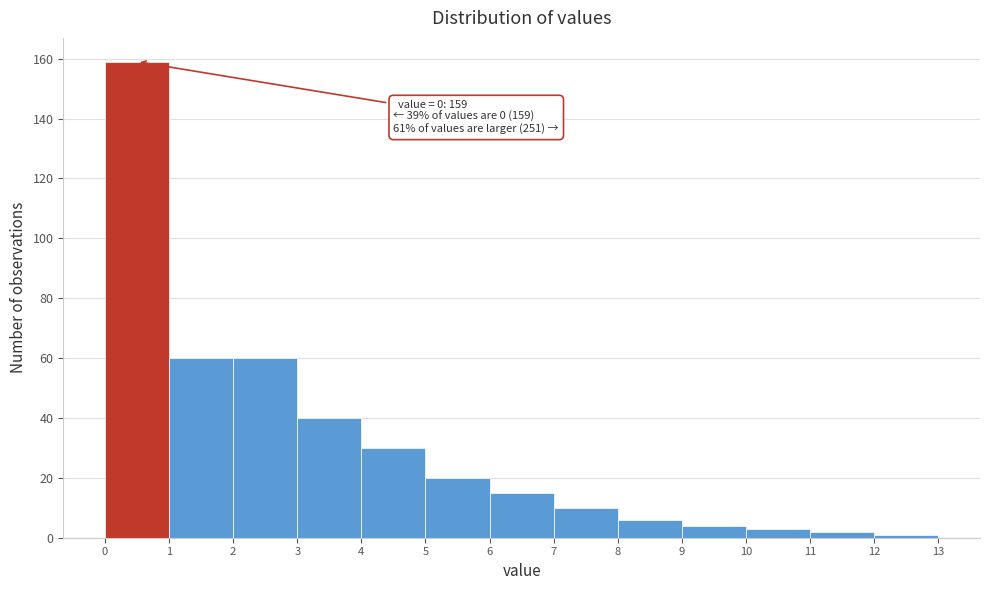

Which range on the x-axis has the tallest bar?

0 to 1